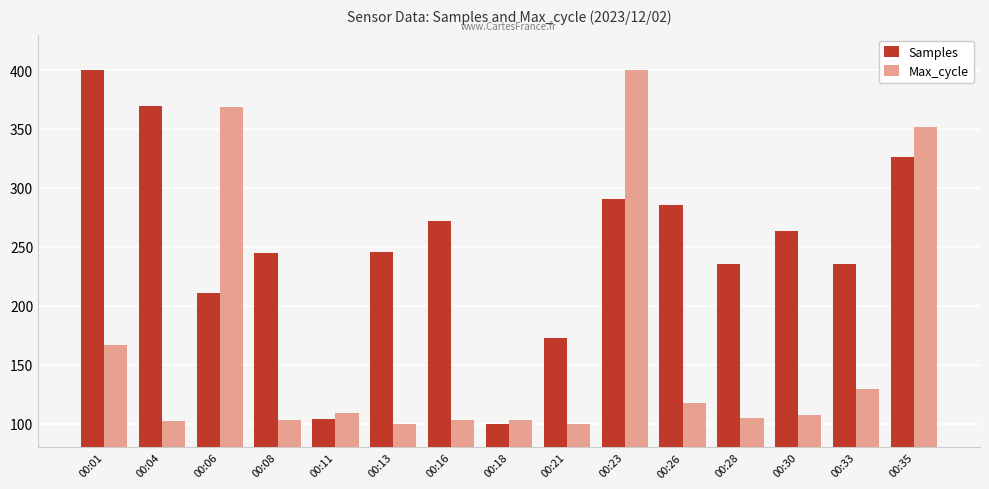

Does the chart contain stacked bars?

No